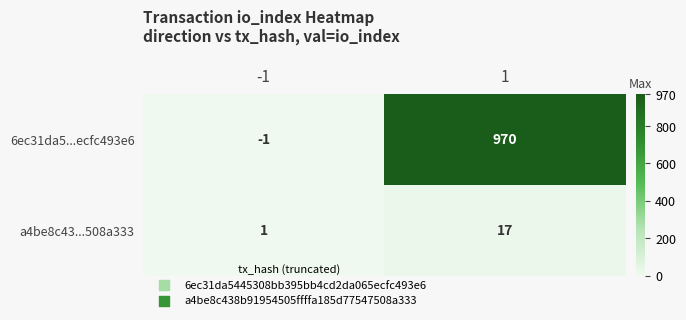

Rank the categories by 6ec31da5...ecfc493e6 value from highest to lowest.

1, -1